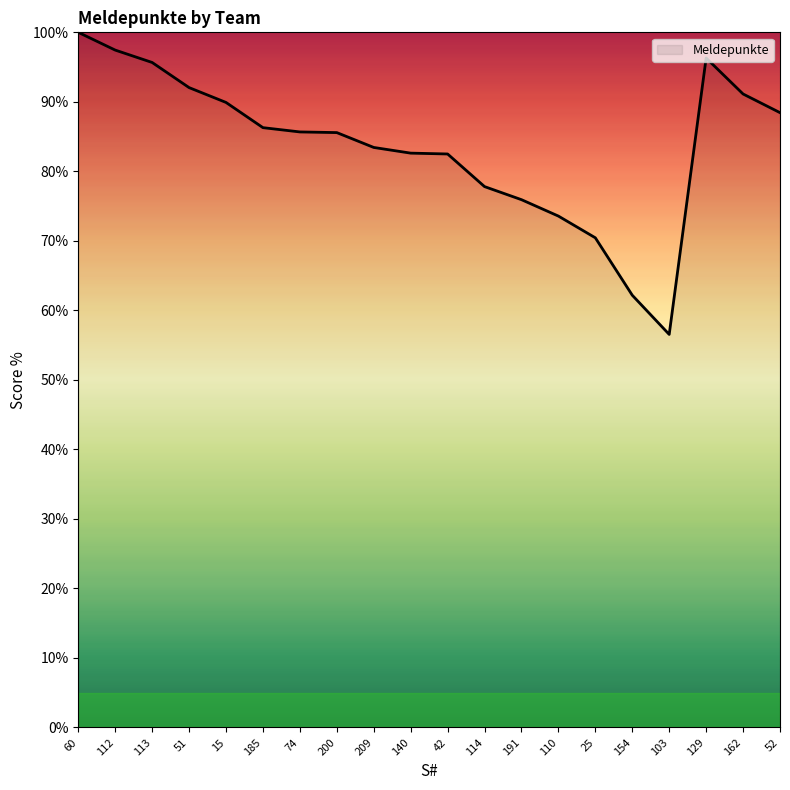

What position from the left is 113?

3